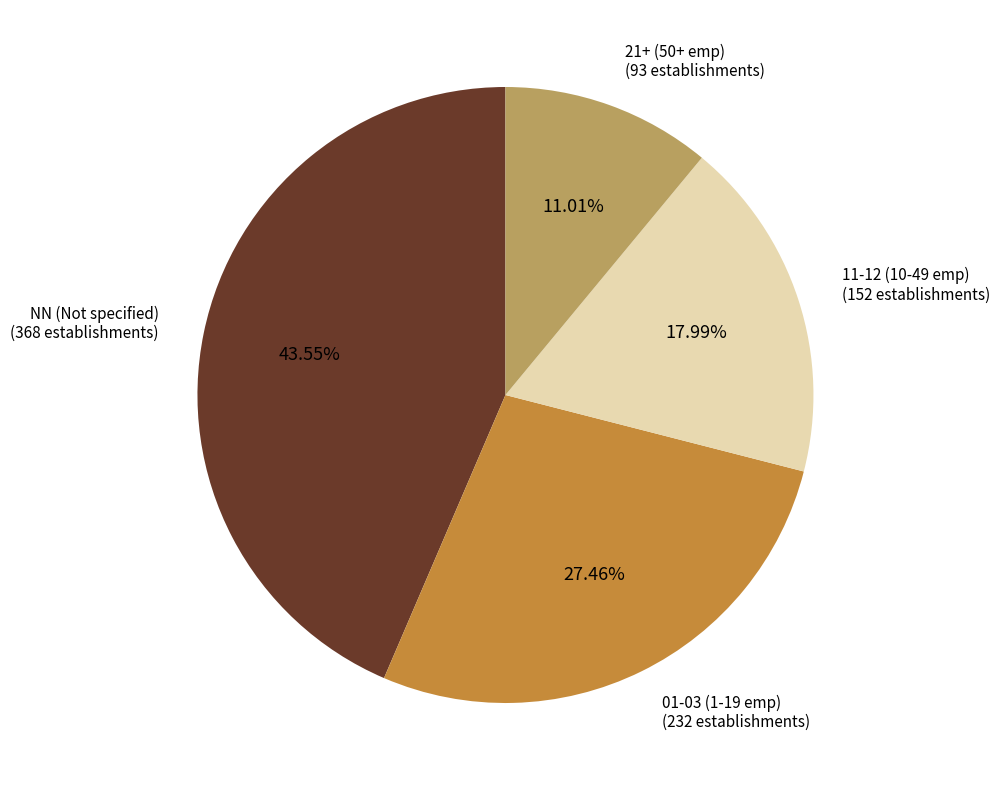

Is there any slice that represents more than half of the pie?

No